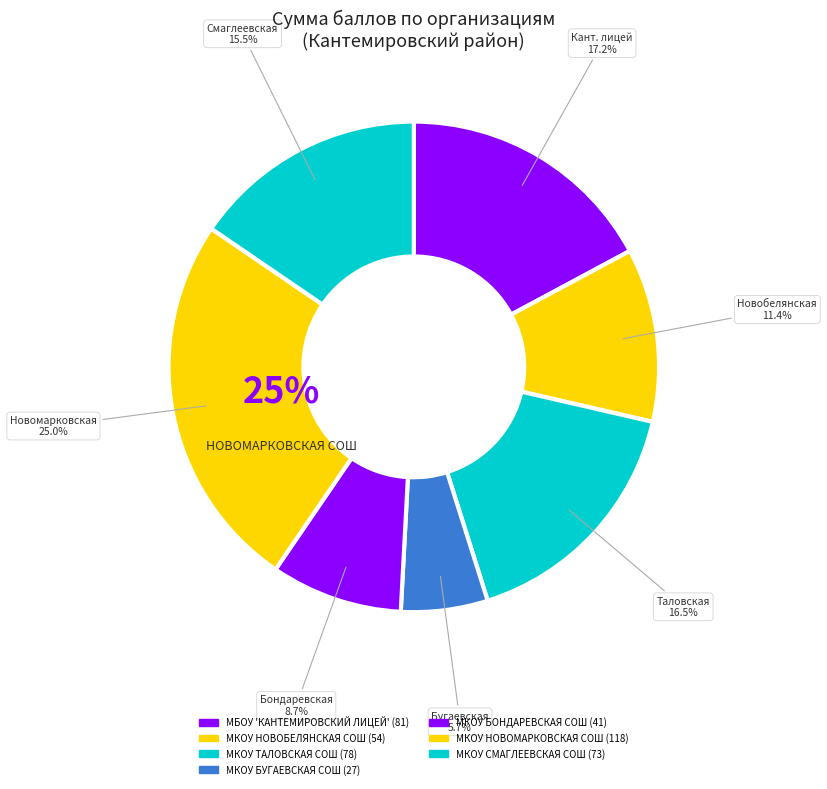

To the nearest percent, what portion does МКОУ ТАЛОВСКАЯ СОШ represent?

17%